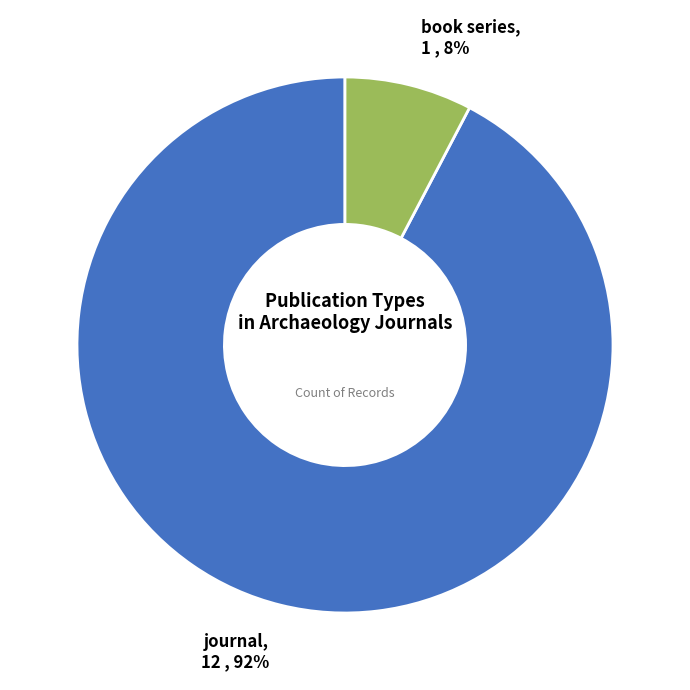

How many segments does this pie chart have?

2